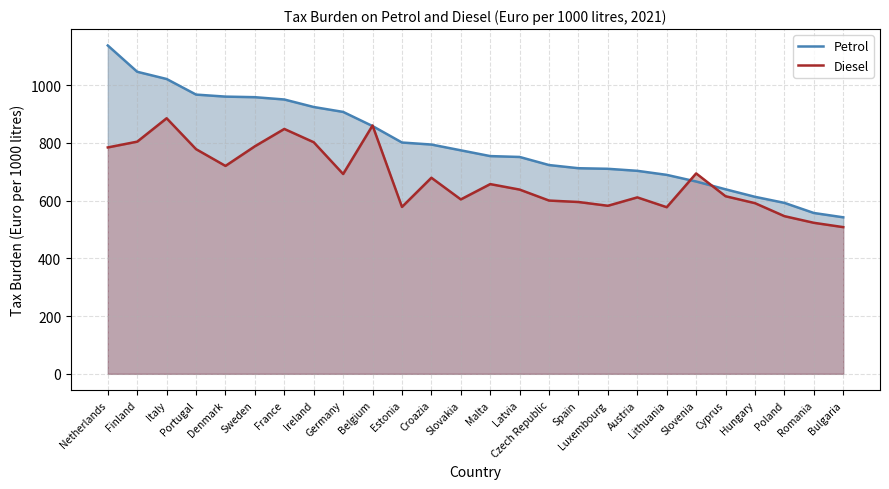

At Slovakia, list the series in order from largest to smallest.

Petrol, Diesel